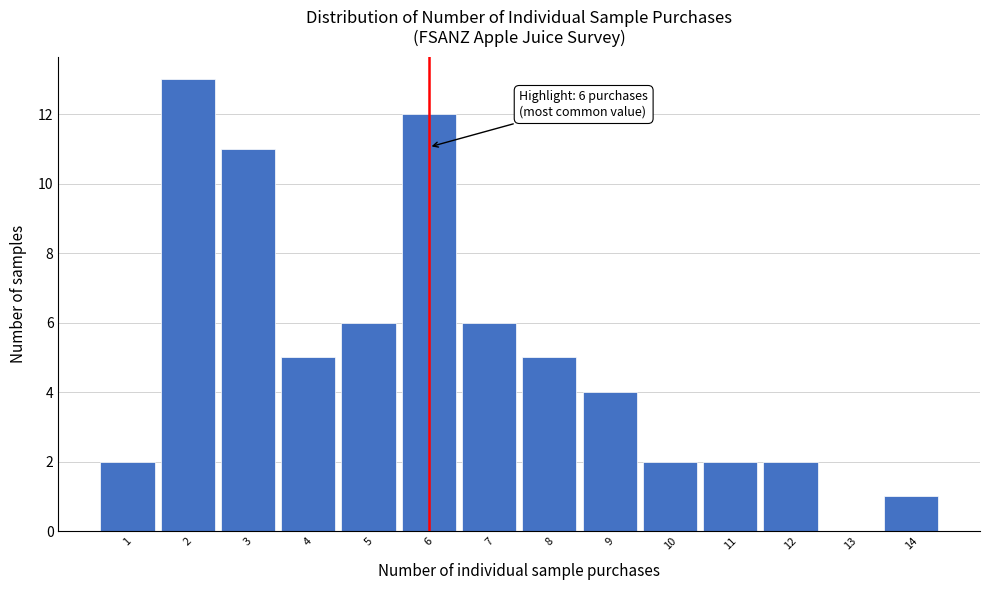

Which range on the x-axis has the tallest bar?

1.5 to 2.5